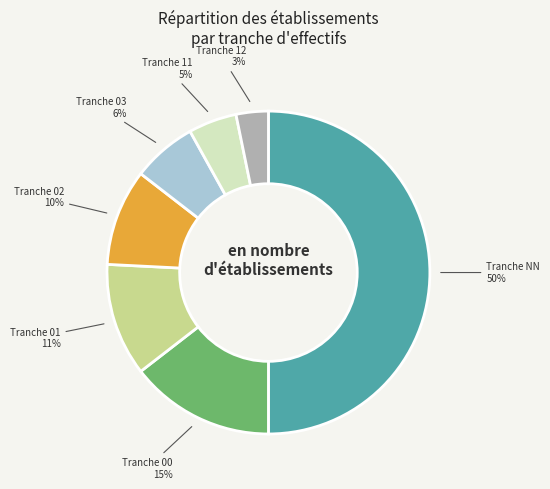

What percentage is the Tranche NN slice, to the nearest percent?

50%